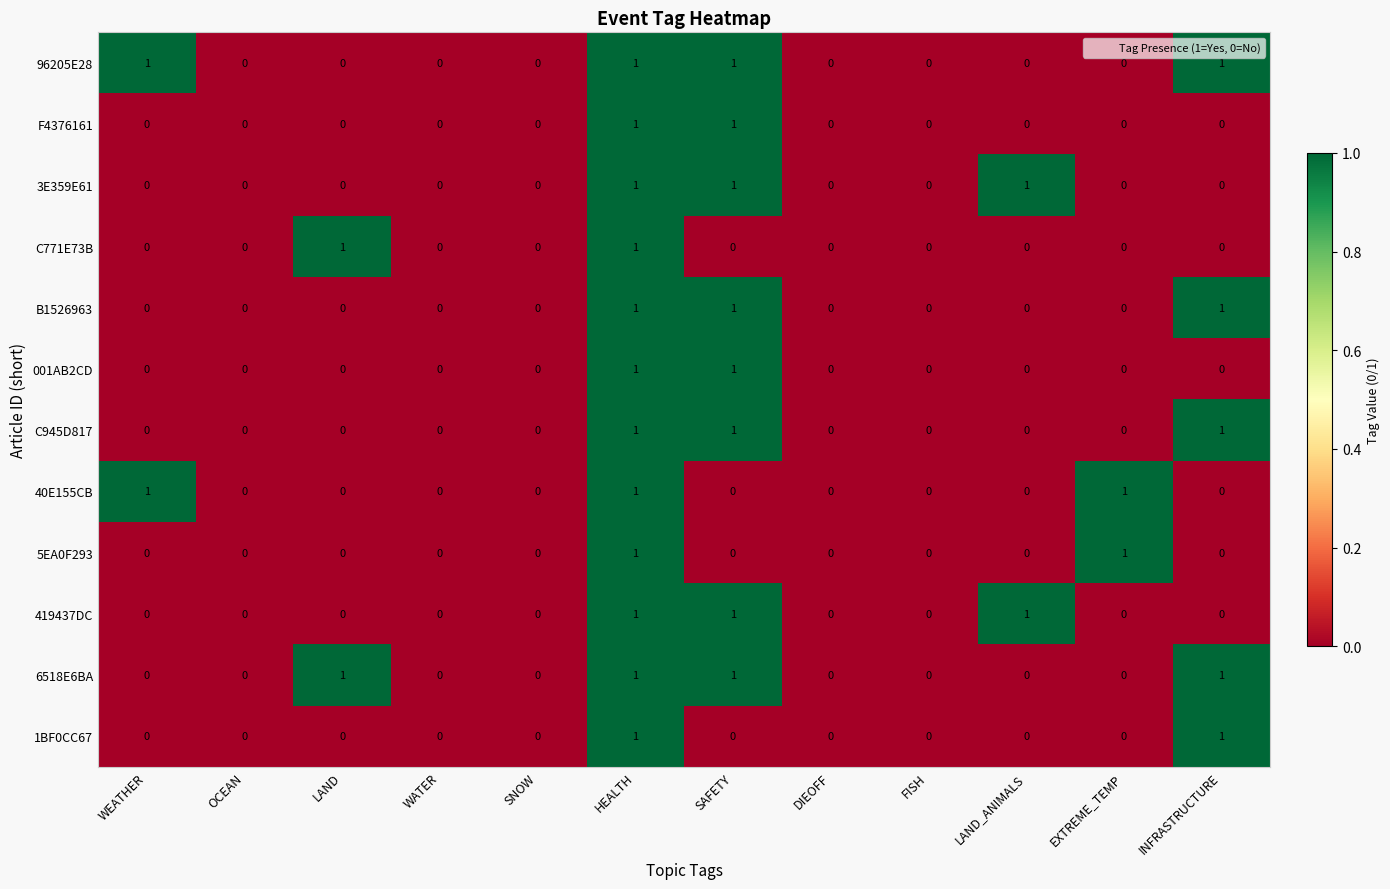

The 5EA0F293 series shows 0 at DIEOFF. True or false?

True